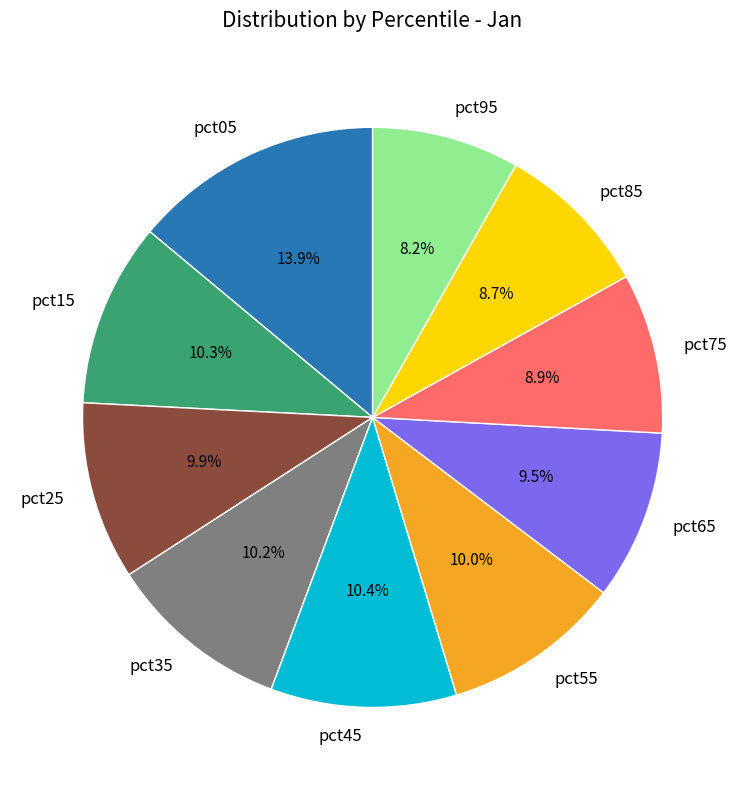

Is it true that pct85 is 19% of the pie?

False